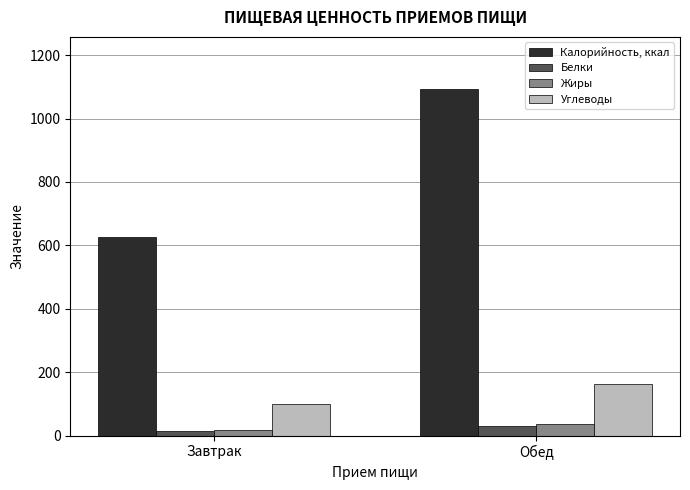

At how many categories does at least one series exceed 315?

2